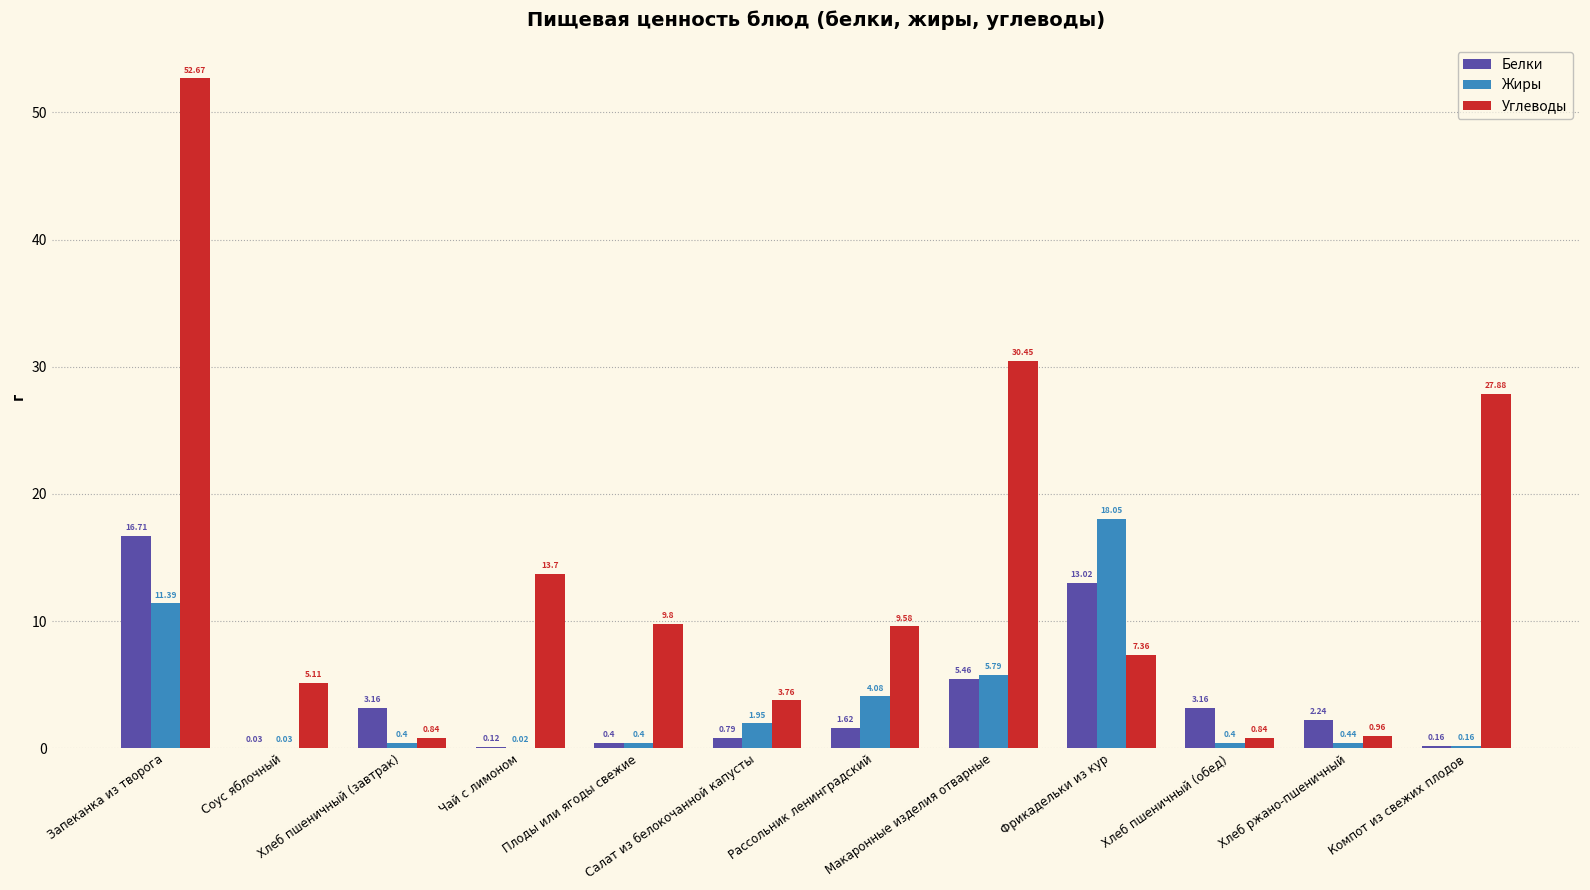

Which series has the largest total across all categories?

Углеводы